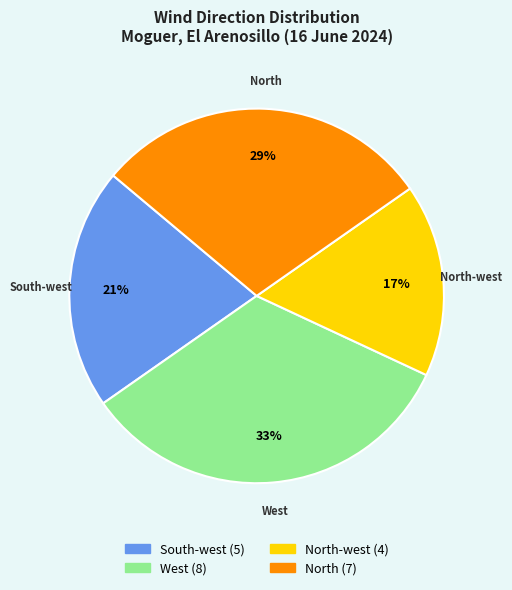

To the nearest percent, what is the average slice percentage?

25%